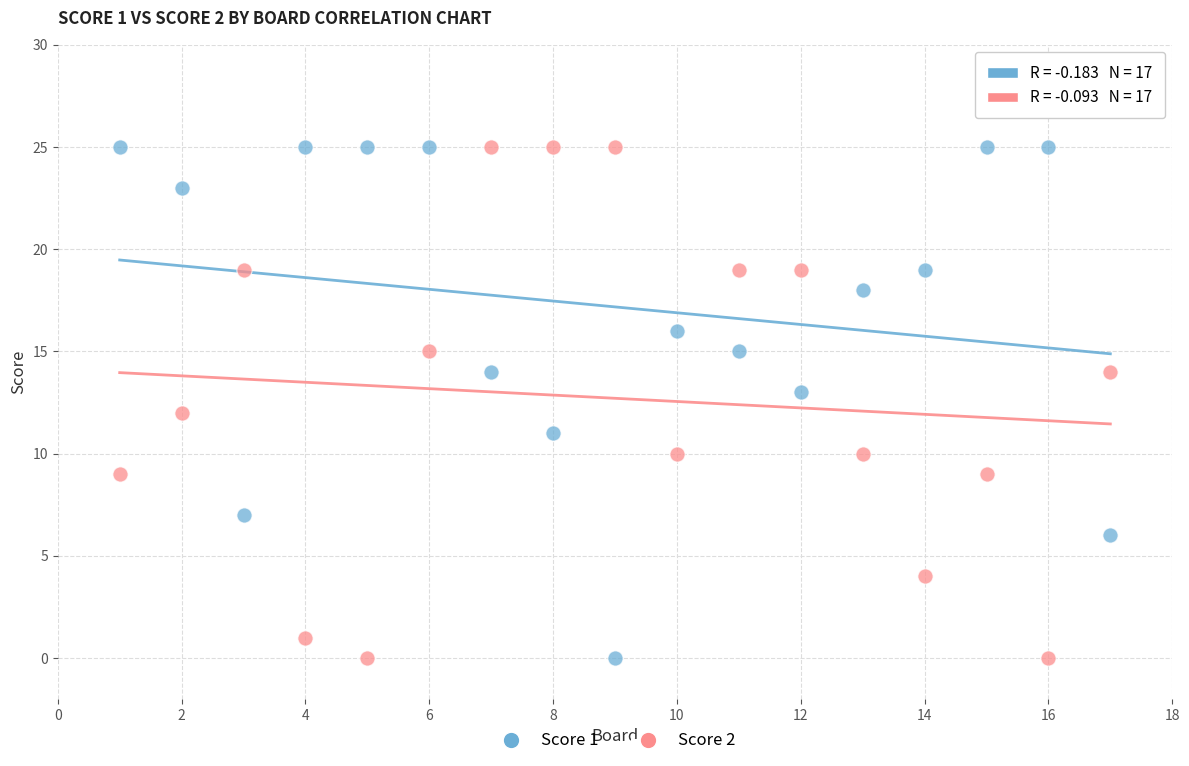

What are all the series names shown in the legend?

Score 1, Score 2